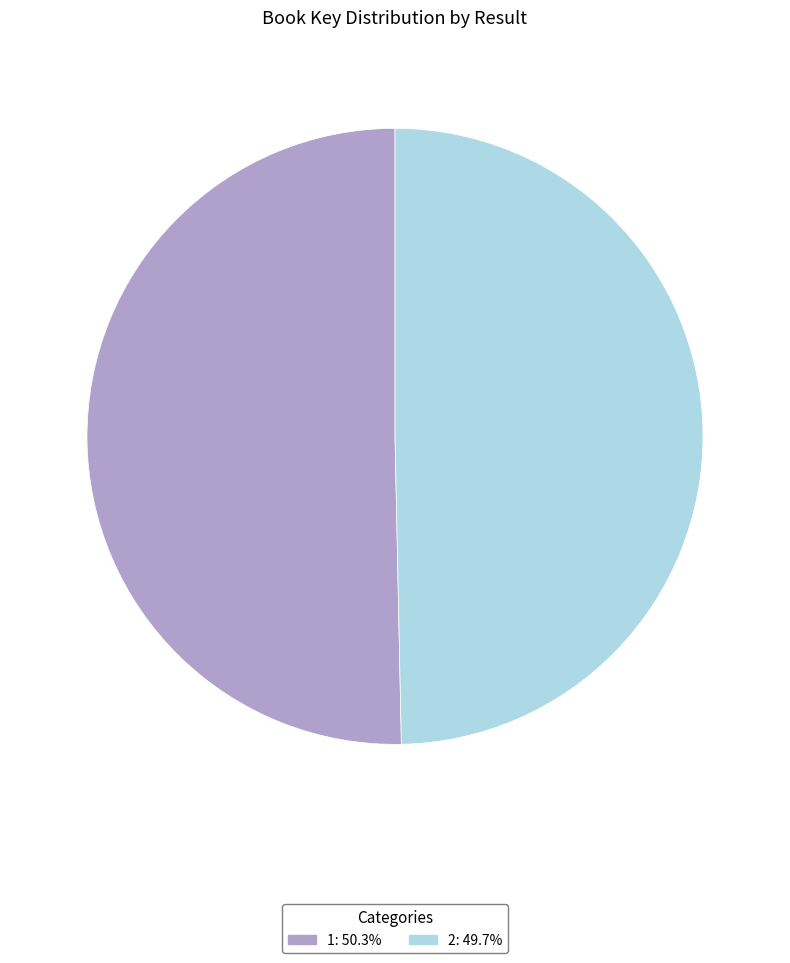

The 2 slice represents 57% of the pie. True or false?

False